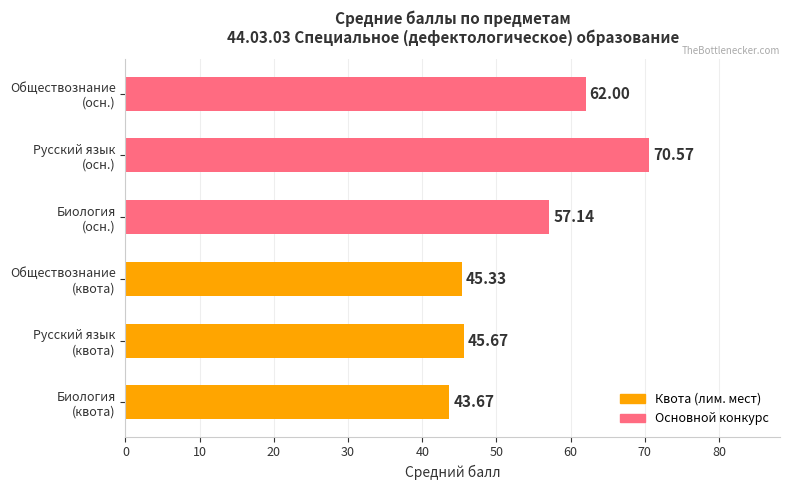

What is the average value?

54.1